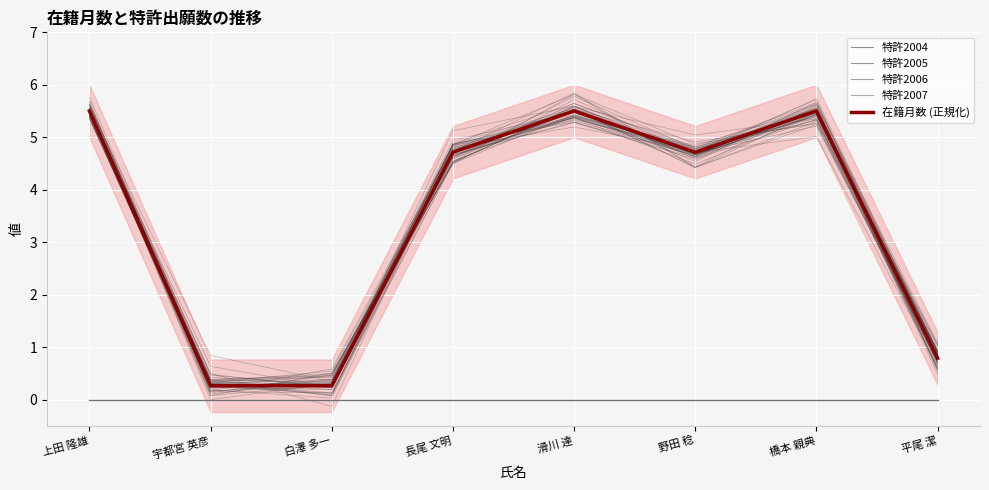

Between 宇都宮 英彦 and 橋本 親典, which series saw the biggest shift?

在籍月数 (正規化)